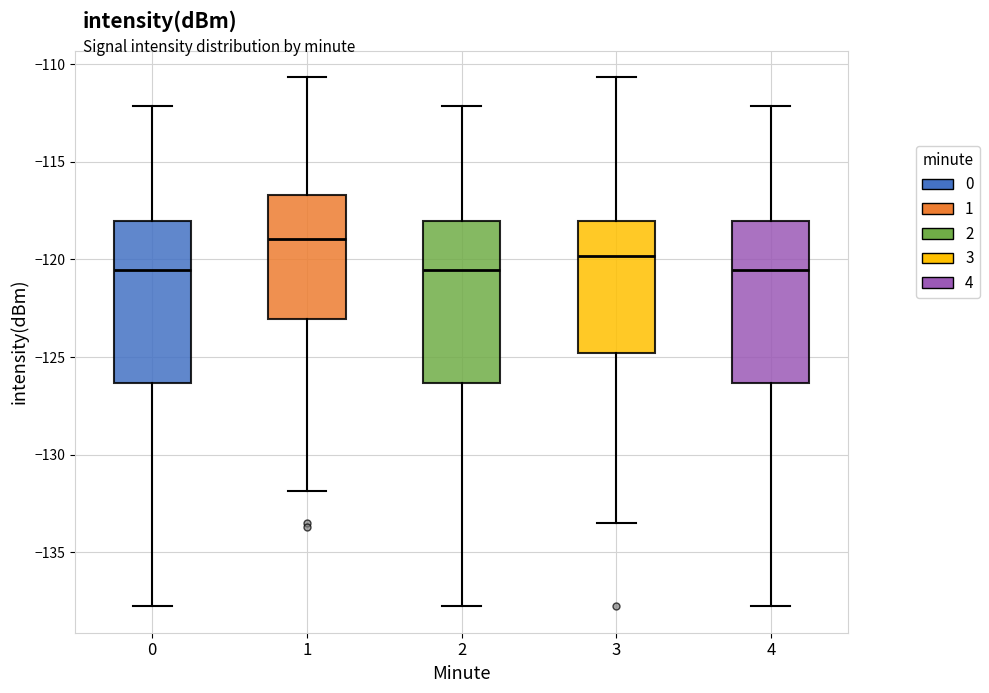

Reading left to right, read every box against the y-axis: the position of its median line, the range the box covers, and the ends of its whiskers. The values are not printed on the chart, so give them approximately, as read against the axis.

0: median -120.5, box -126.5 to -118.0, whiskers -138.0 to -112.0
1: median -119.0, box -123.0 to -116.5, whiskers -132.0 to -110.5
2: median -120.5, box -126.5 to -118.0, whiskers -138.0 to -112.0
3: median -120.0, box -125.0 to -118.0, whiskers -133.5 to -110.5
4: median -120.5, box -126.5 to -118.0, whiskers -138.0 to -112.0